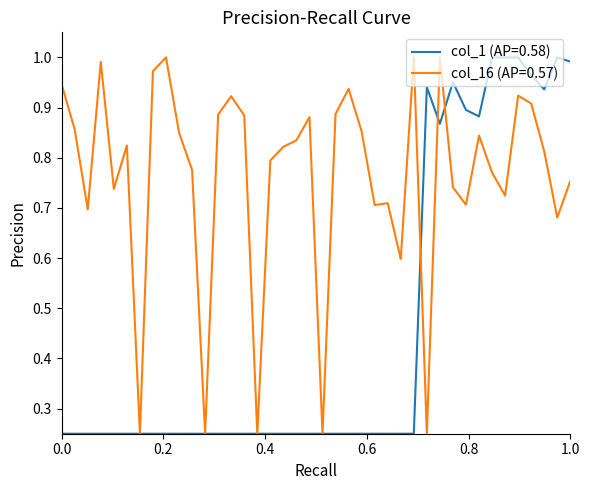

Is this an area chart (filled region under the line)?

No